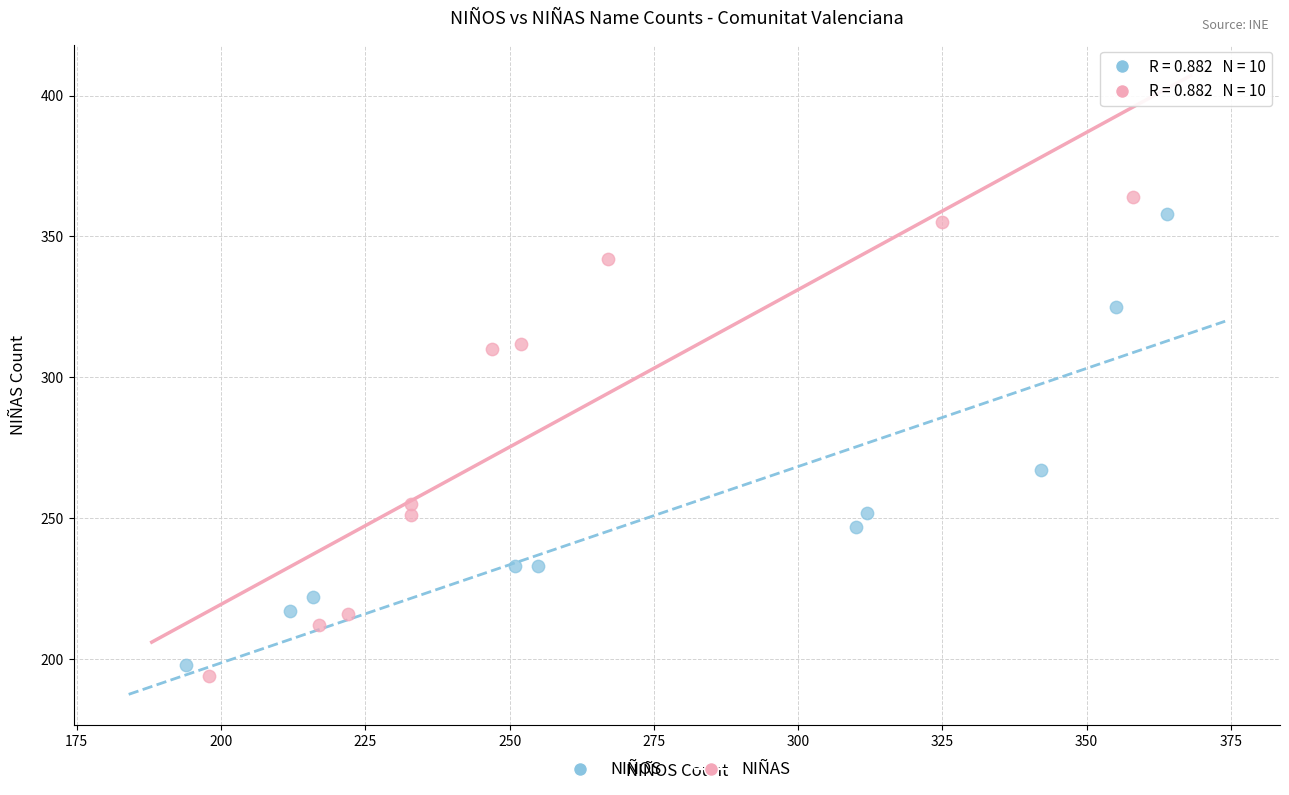

Which series has the largest Y range (max minus min)?

NIÑAS